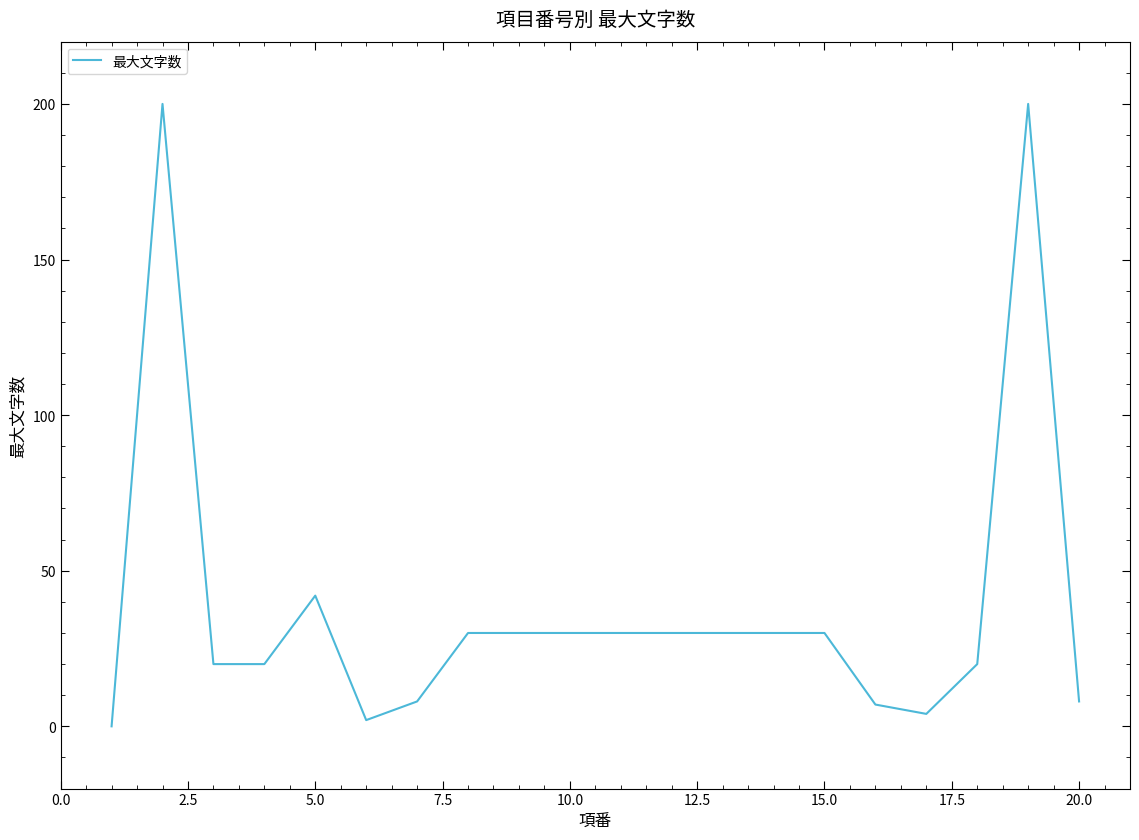

What is the greatest value displayed?

200